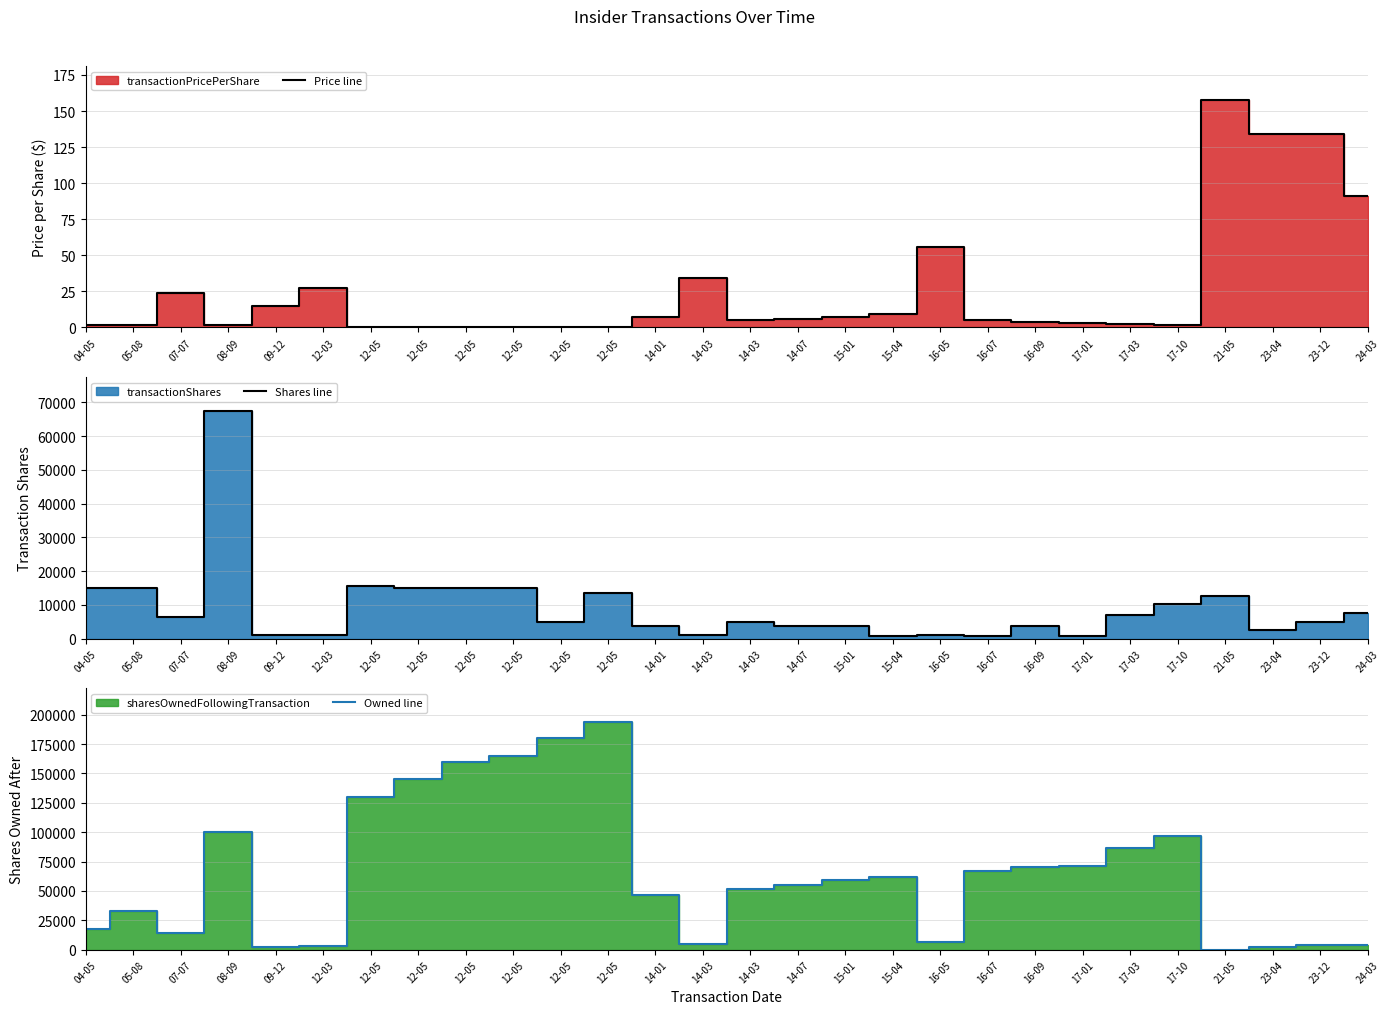

Is it true that Price line equals 0.2 at 12-05?

False